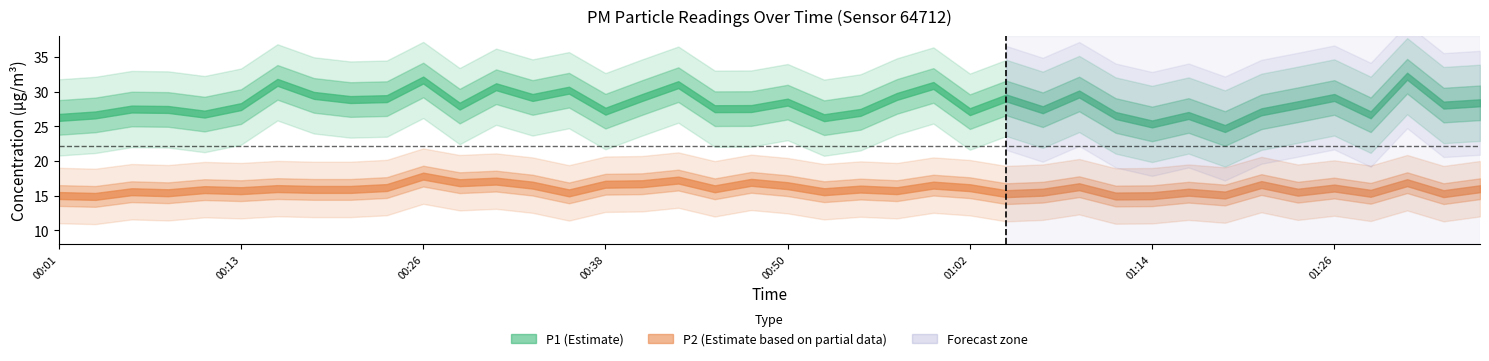

Which category has the highest value in the P1 series?

01:31